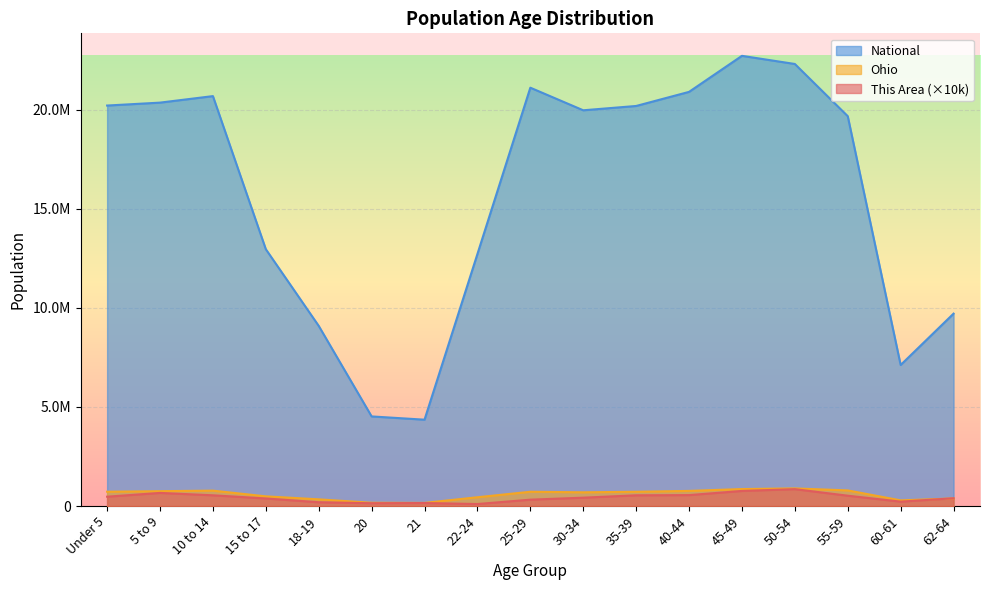

Which series has the largest range (max minus min)?

National